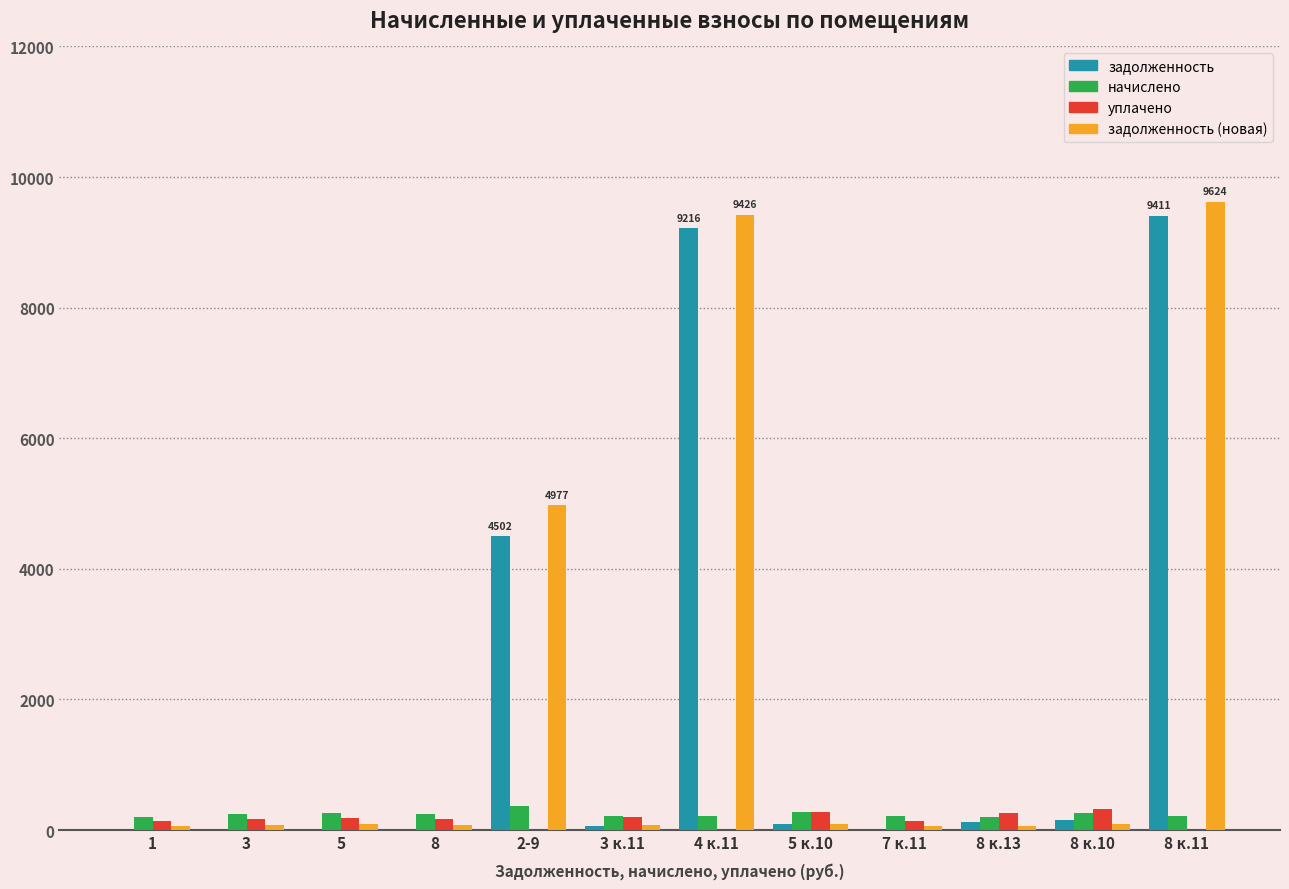

What is the greatest value displayed?

9624.1